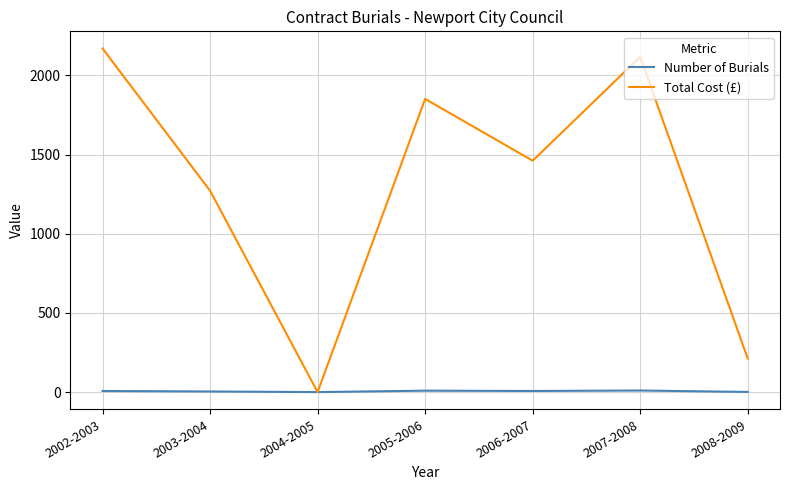

Between 2005-2006 and 2008-2009, which series saw the biggest shift?

Total Cost (£)